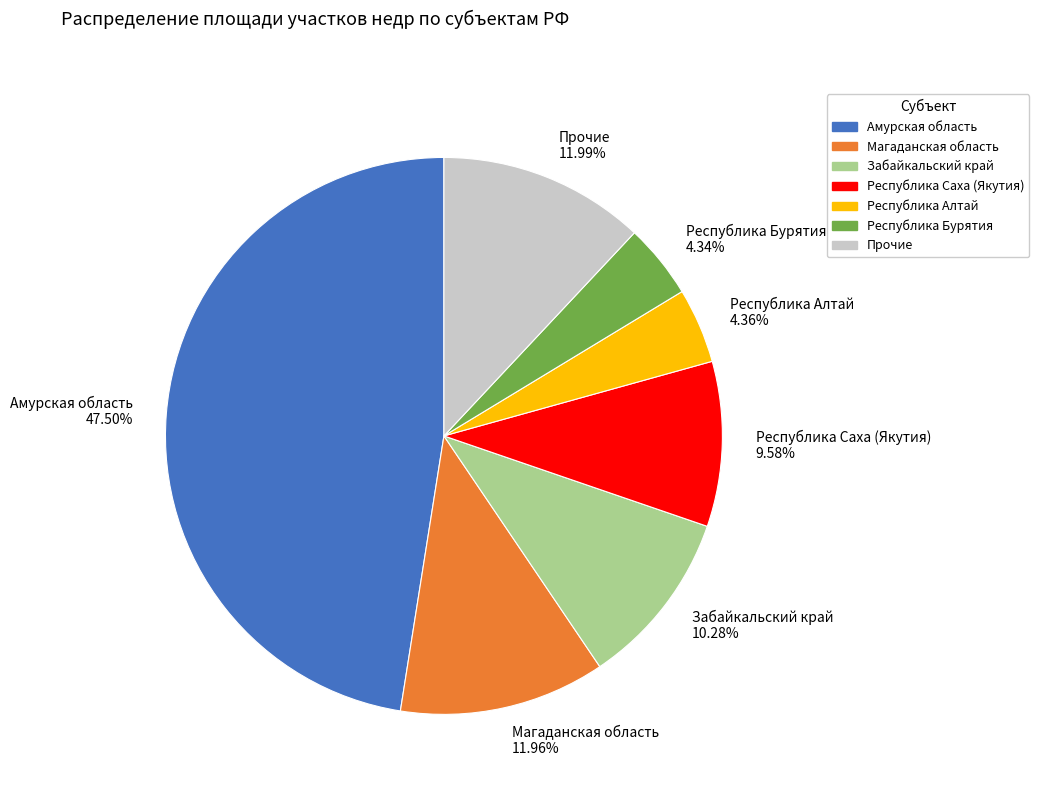

Which slice is the largest?

Амурская область